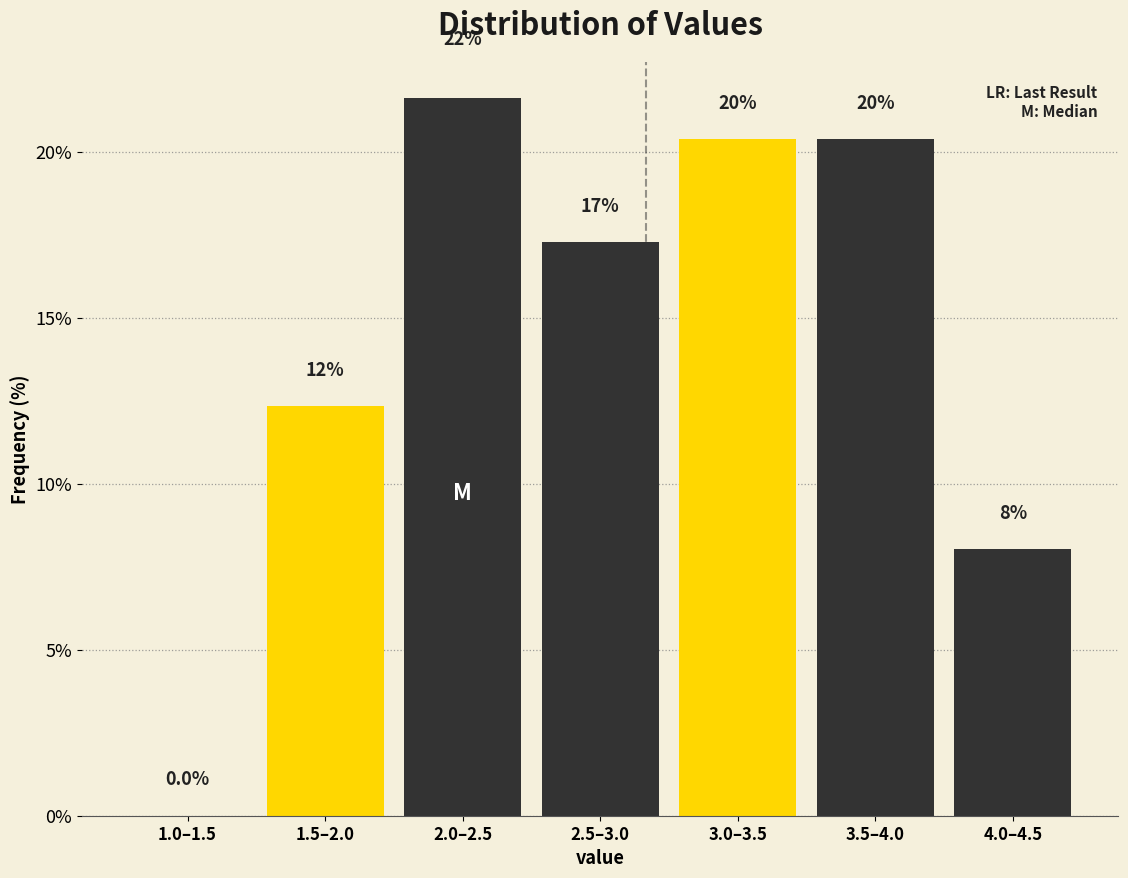

Are the bars horizontal?

No